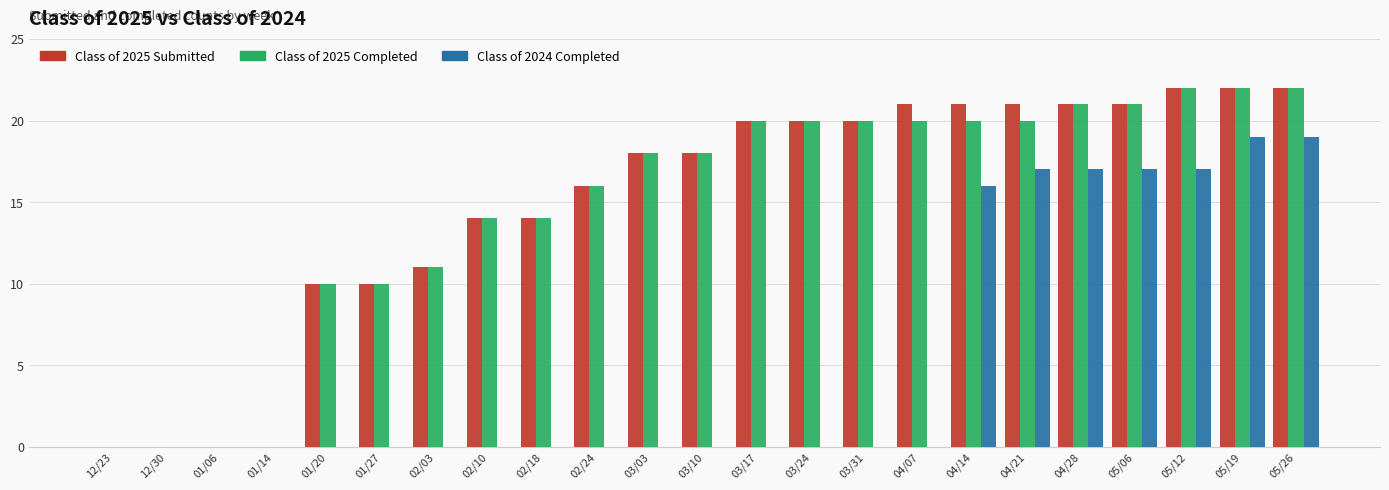

What is the spread (max minus min) of values at 01/27?

10